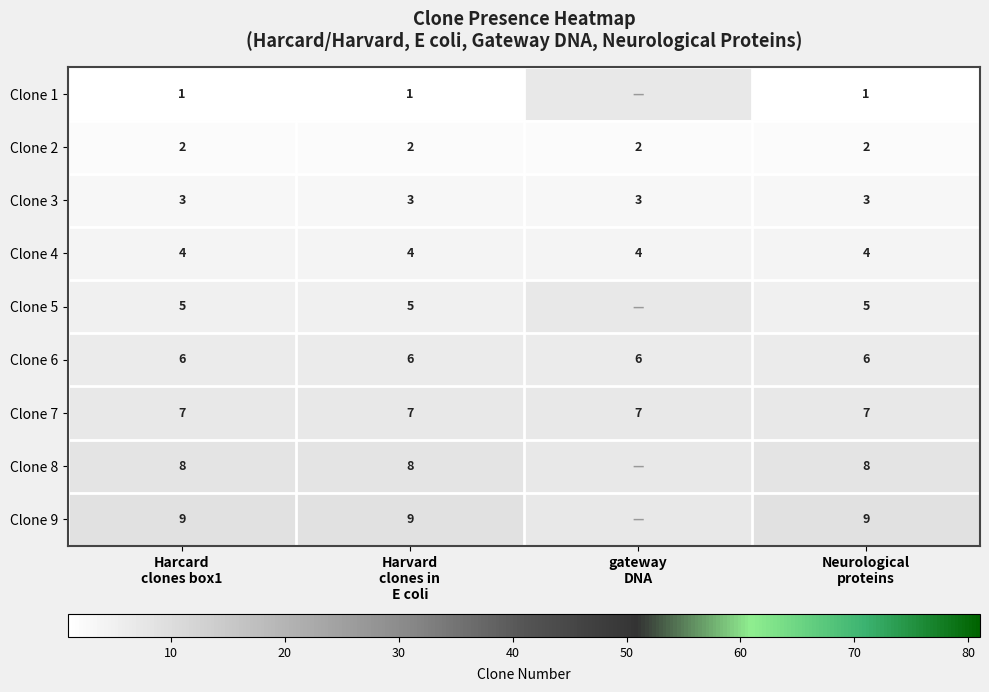

What is the sum of all Clone 7 values?

28